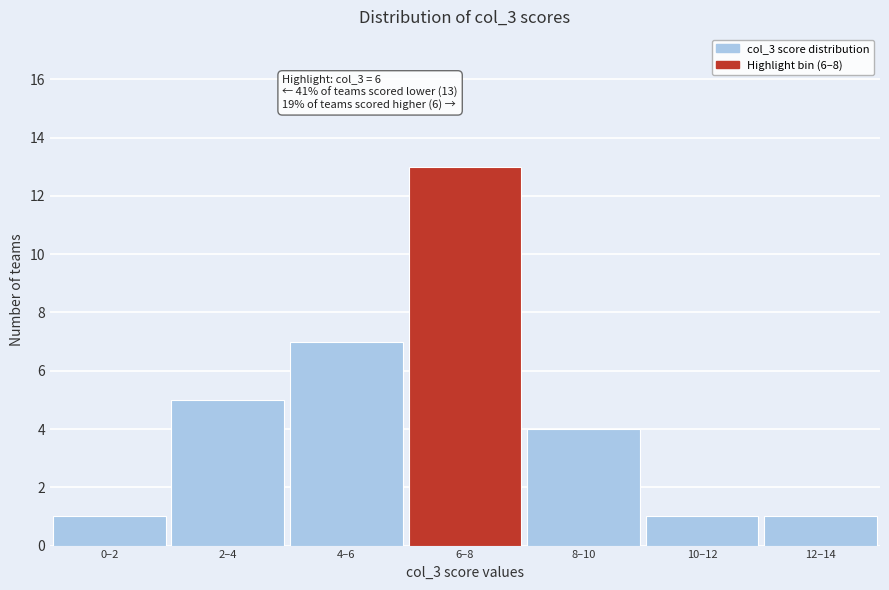

Reading left to right, transcribe all the data shown in this chart.

1	5	7	13	4	1	1